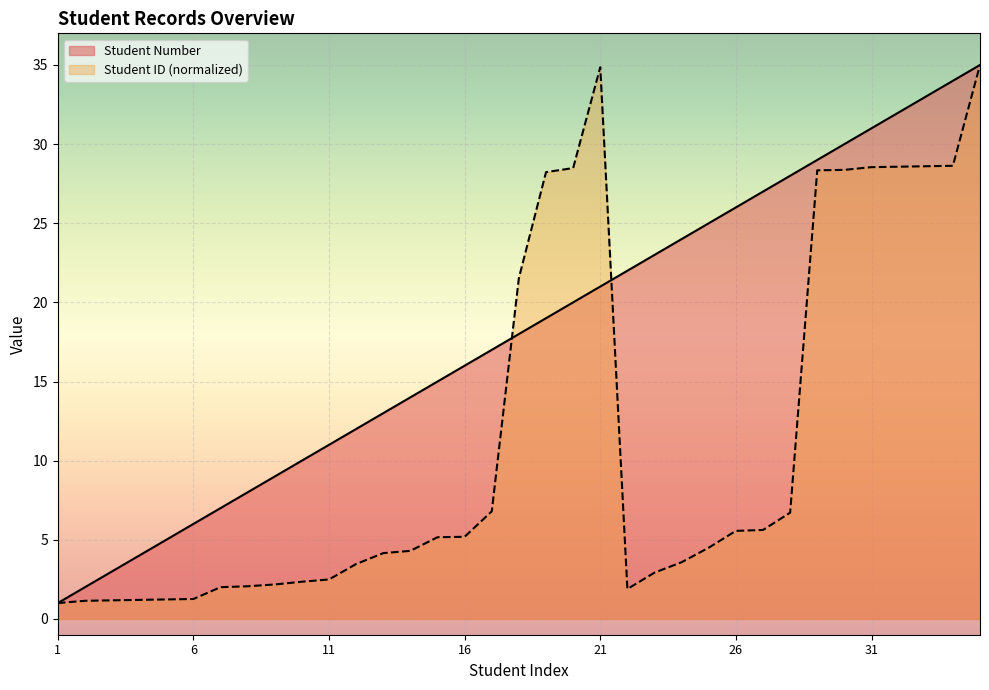

What is the value of the Student Number point at the 18th from the left?

18.0